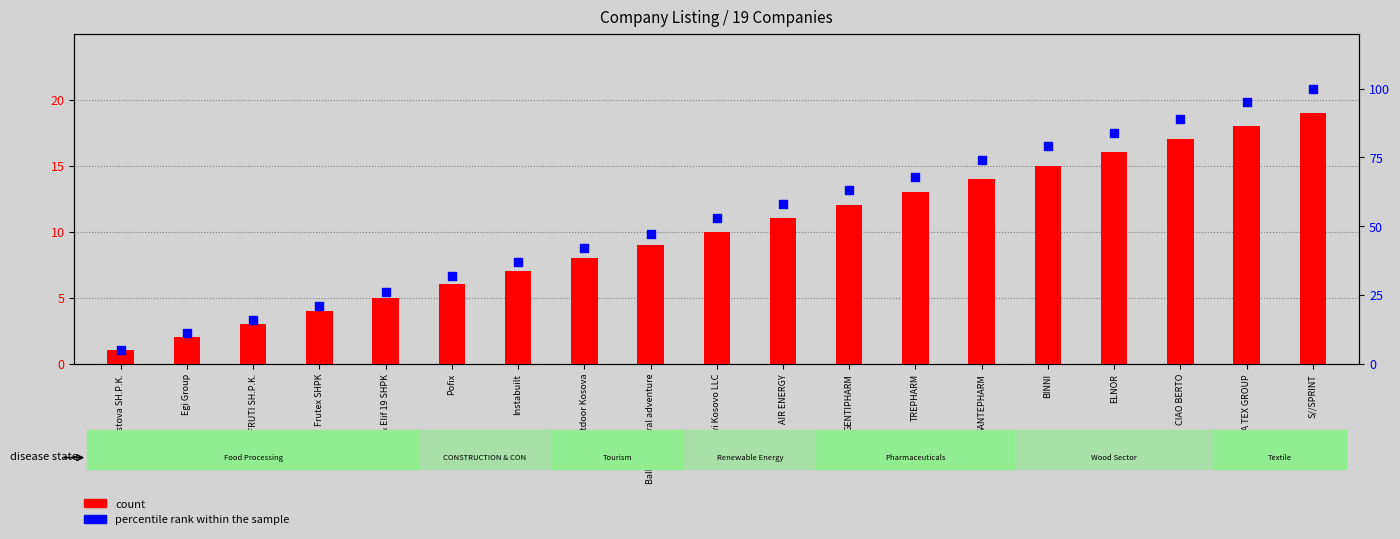

What is the change in value from EUROFRUTI SH.P.K. to SANTEPHARM?

+58